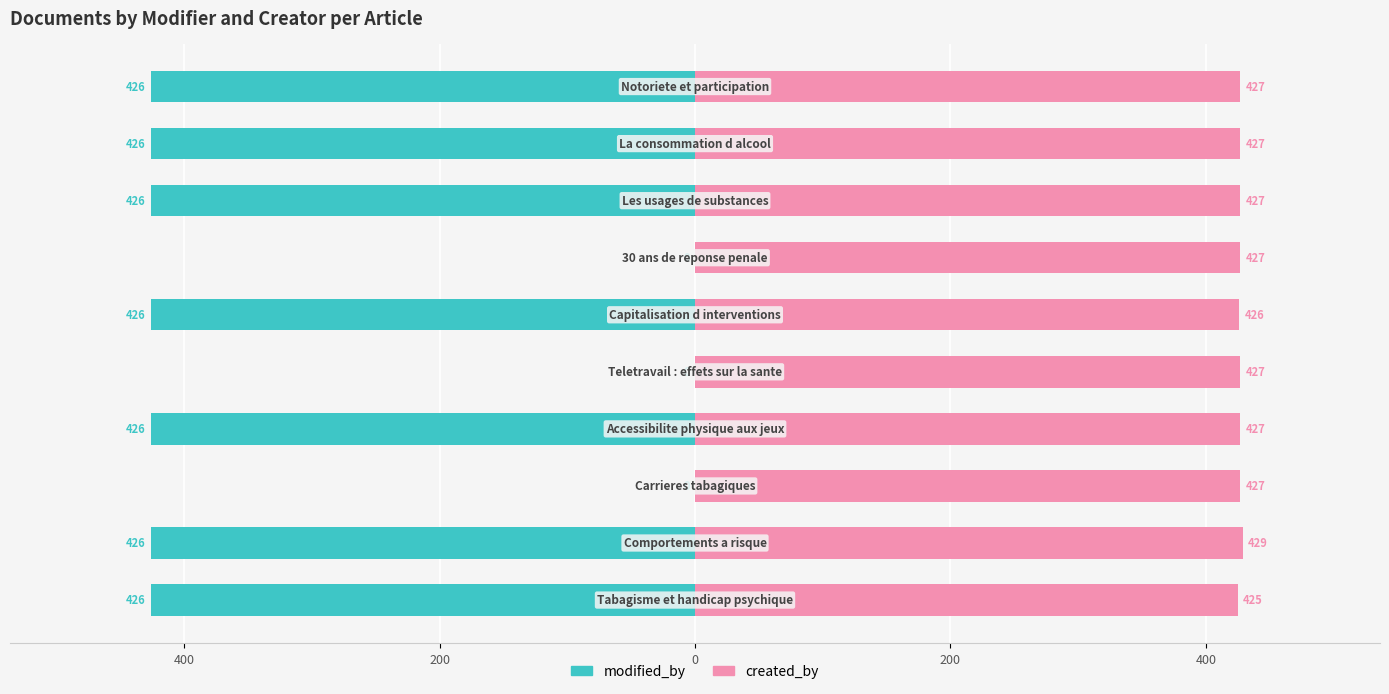

Count the number of categories in the chart.

10